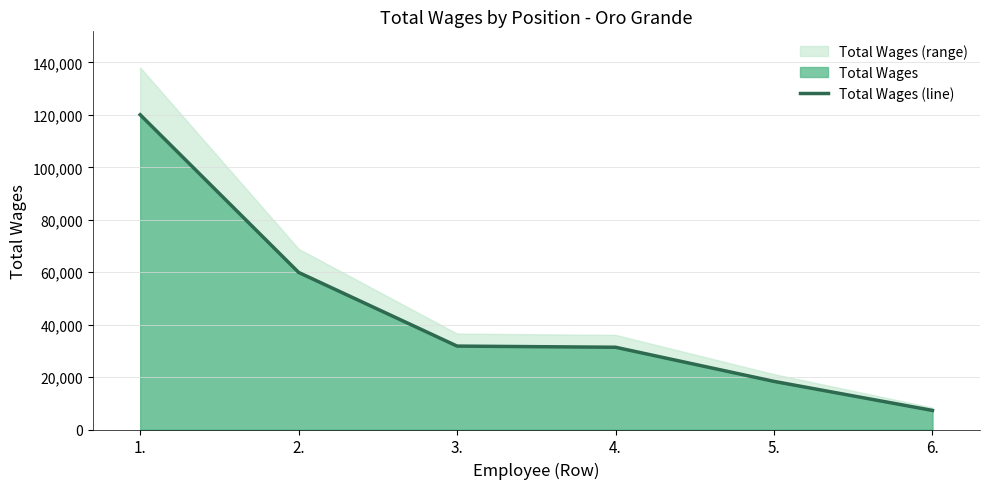

How many lines are shown in the chart?

1